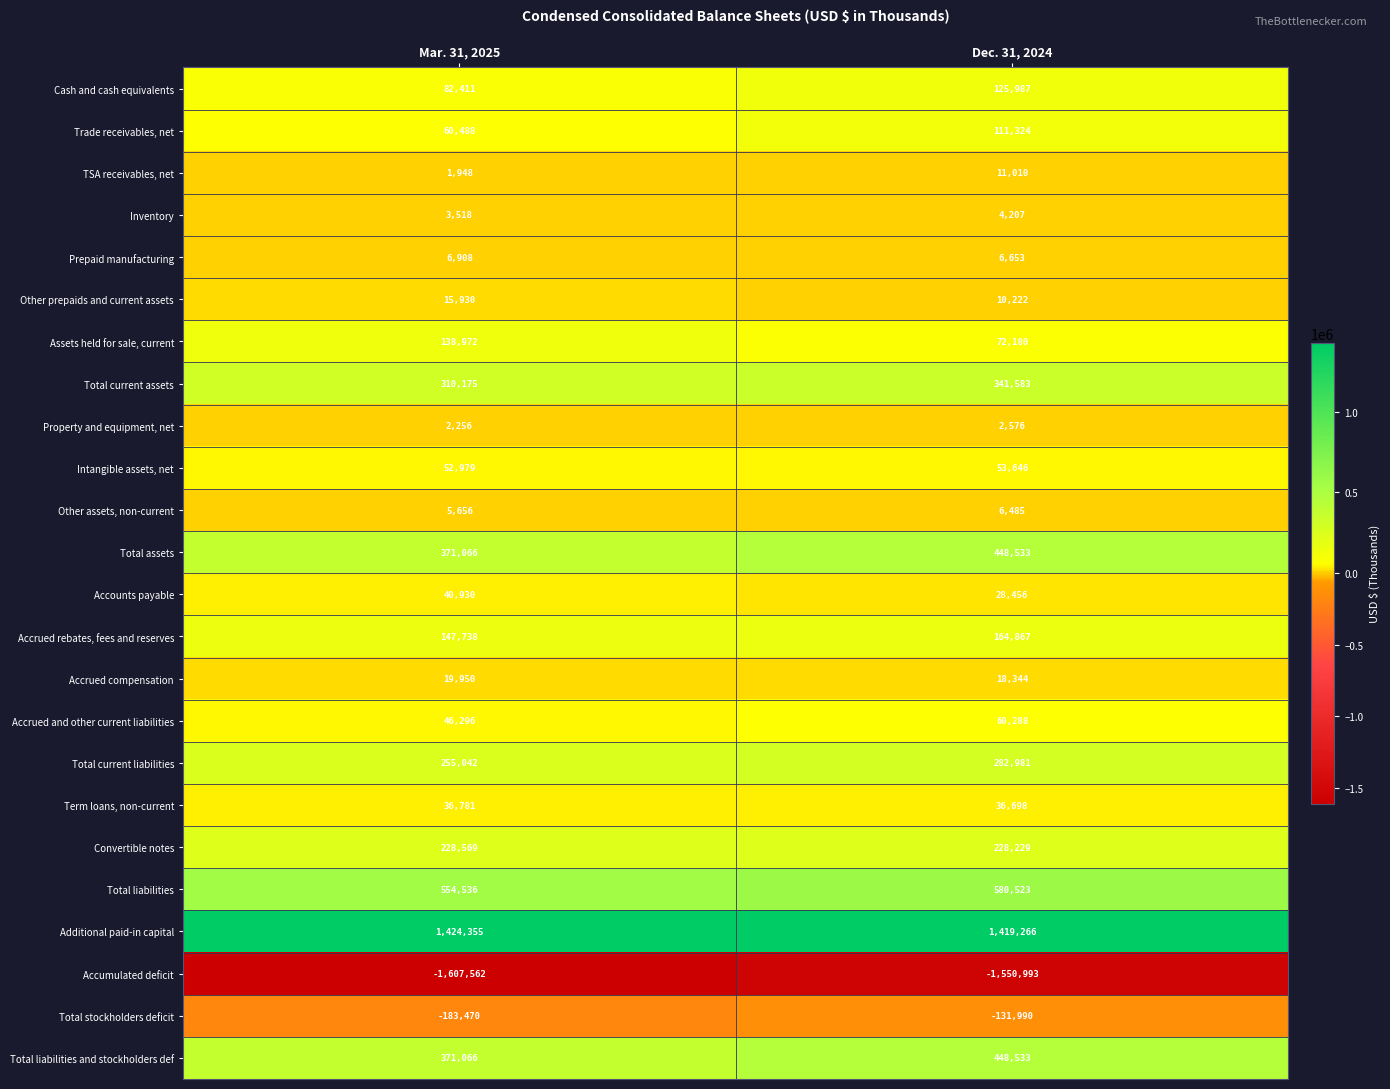

At which category does the chart reach its minimum across all series?

Mar. 31, 2025